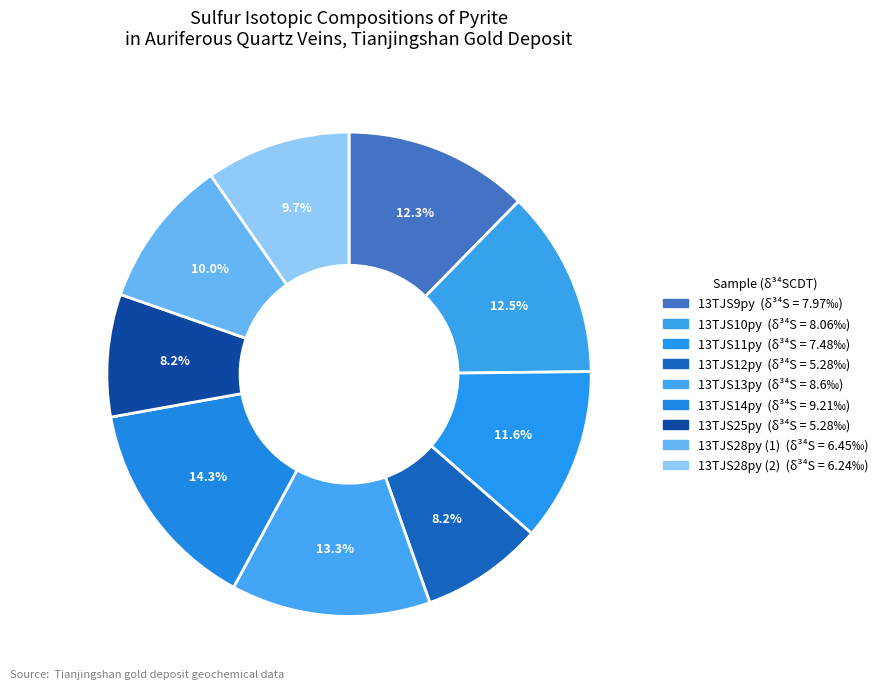

To the nearest percent, what is the average slice percentage?

11%